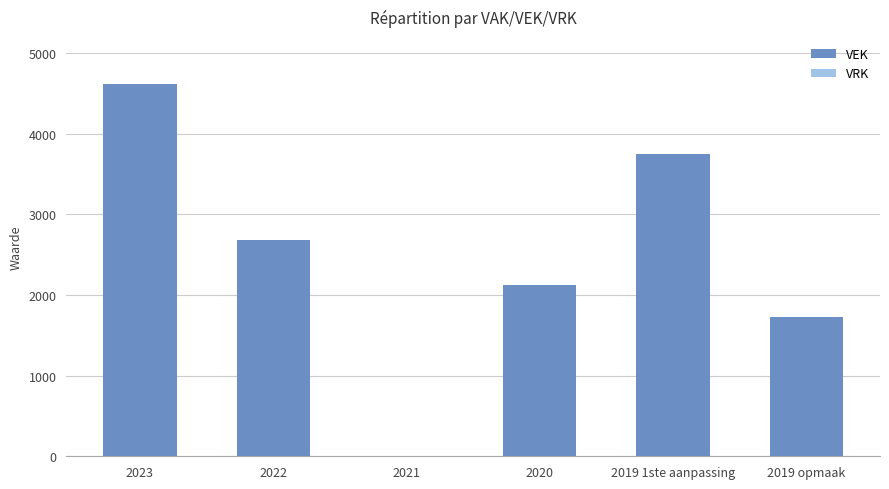

Approximately how many times larger is the value at 2022 compared to 2020?

1.3